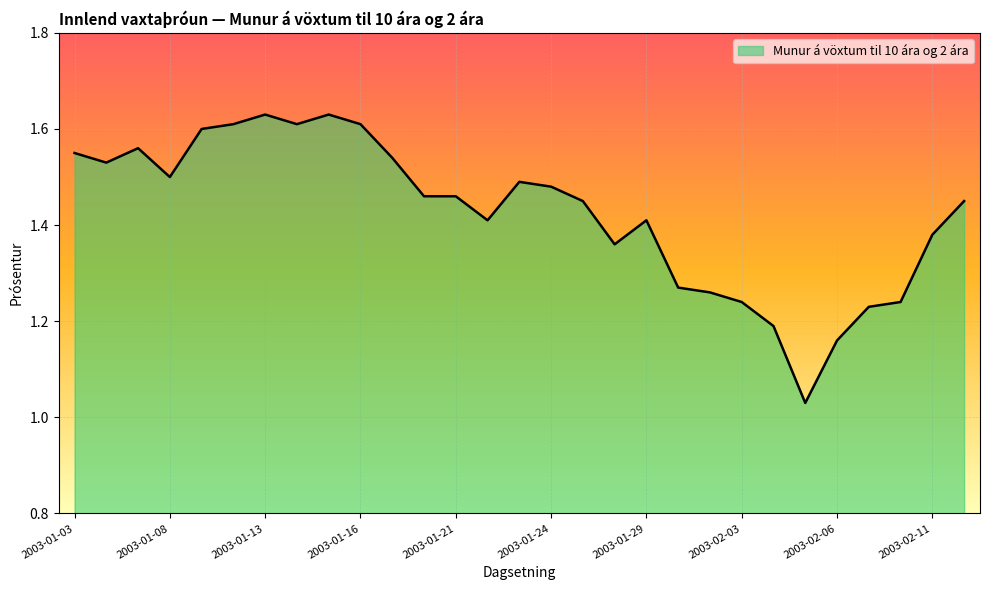

What is the difference between the maximum and minimum values?

0.6